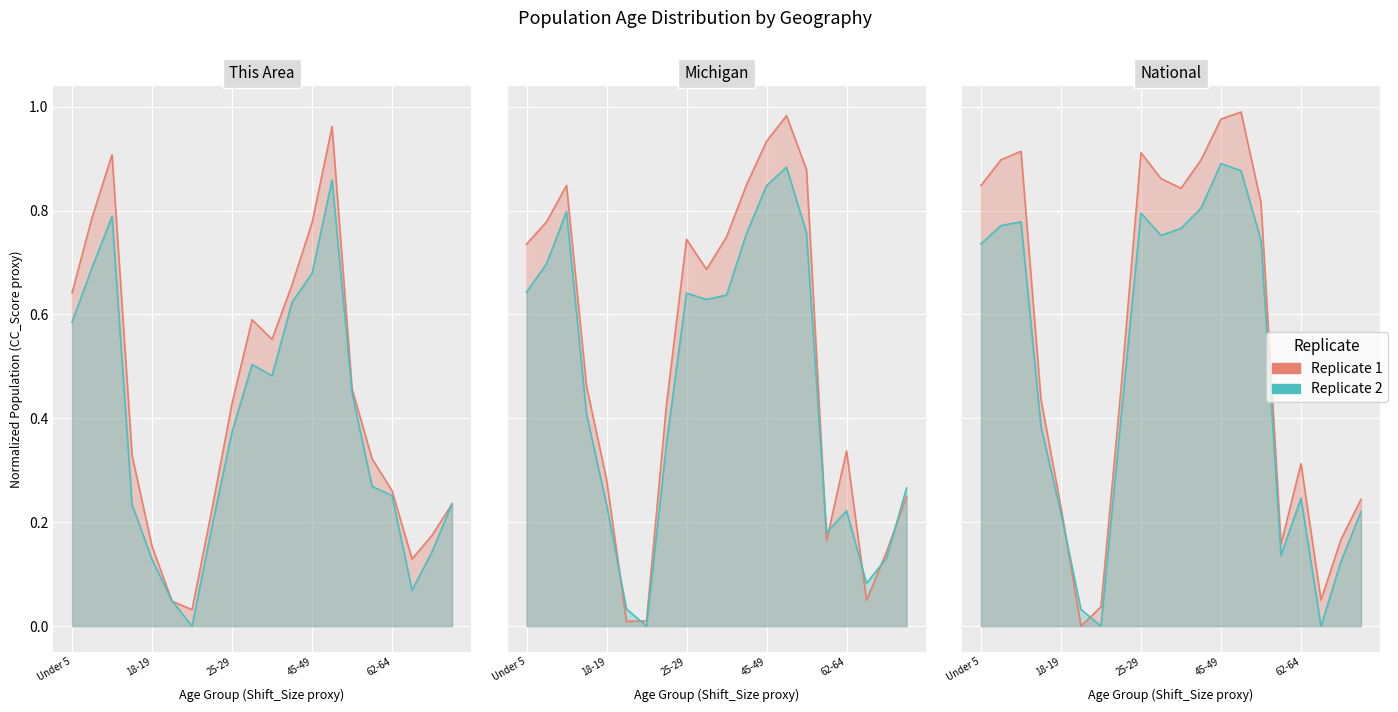

After their last crossing, which series has the higher values: Michigan or National?

Michigan